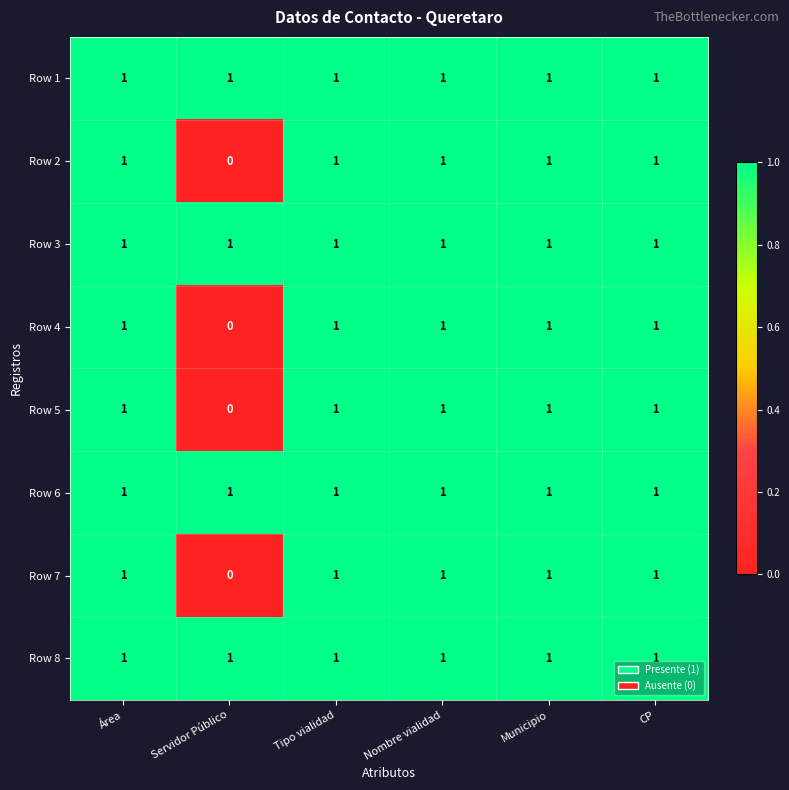

The Row 8 series shows 1 at Tipo vialidad. True or false?

True